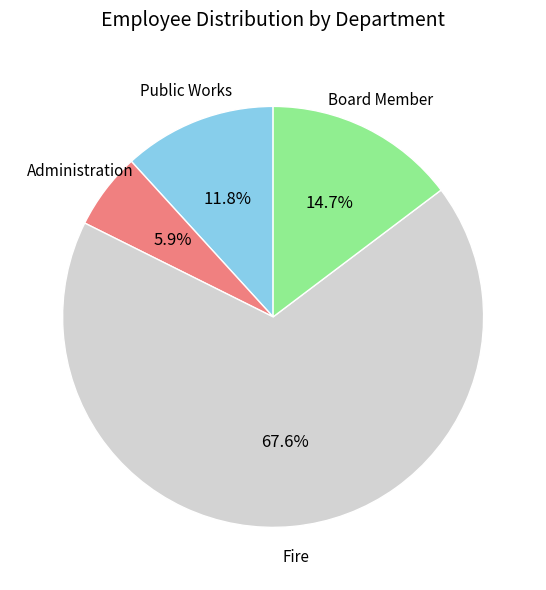

Is there a majority slice in this chart?

Yes